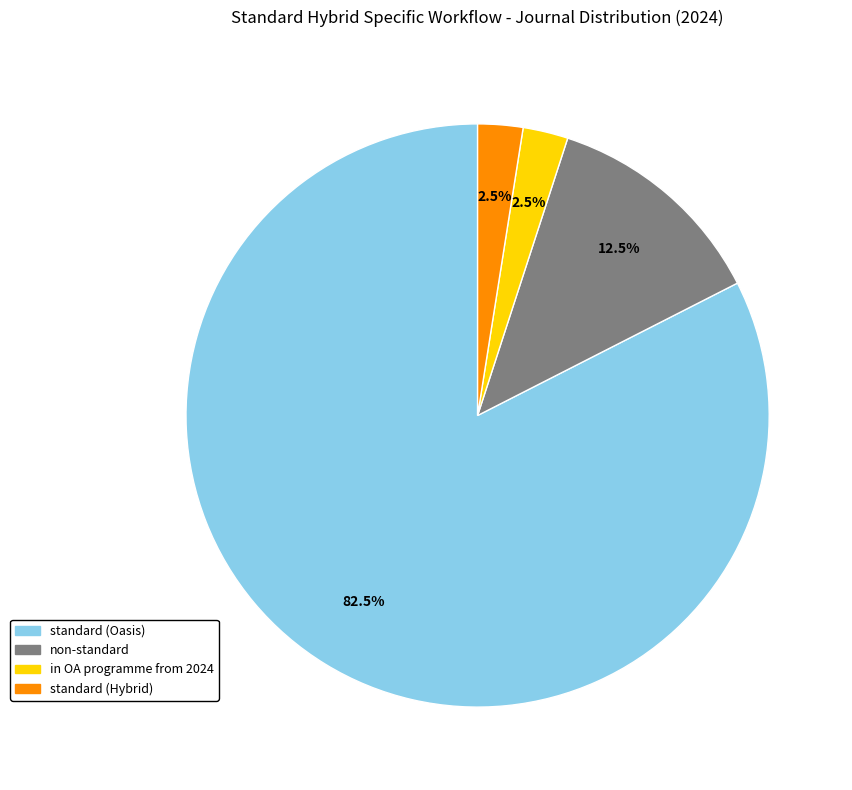

Does non-standard account for over 50% of the chart?

No